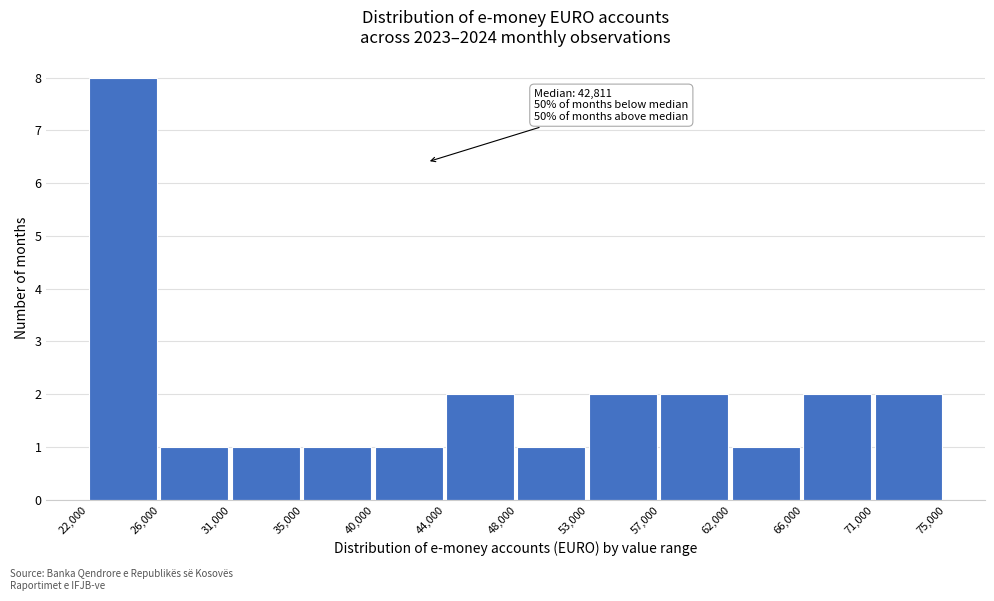

Over which range of the x-axis is the bar tallest?

22,000 to 26,000